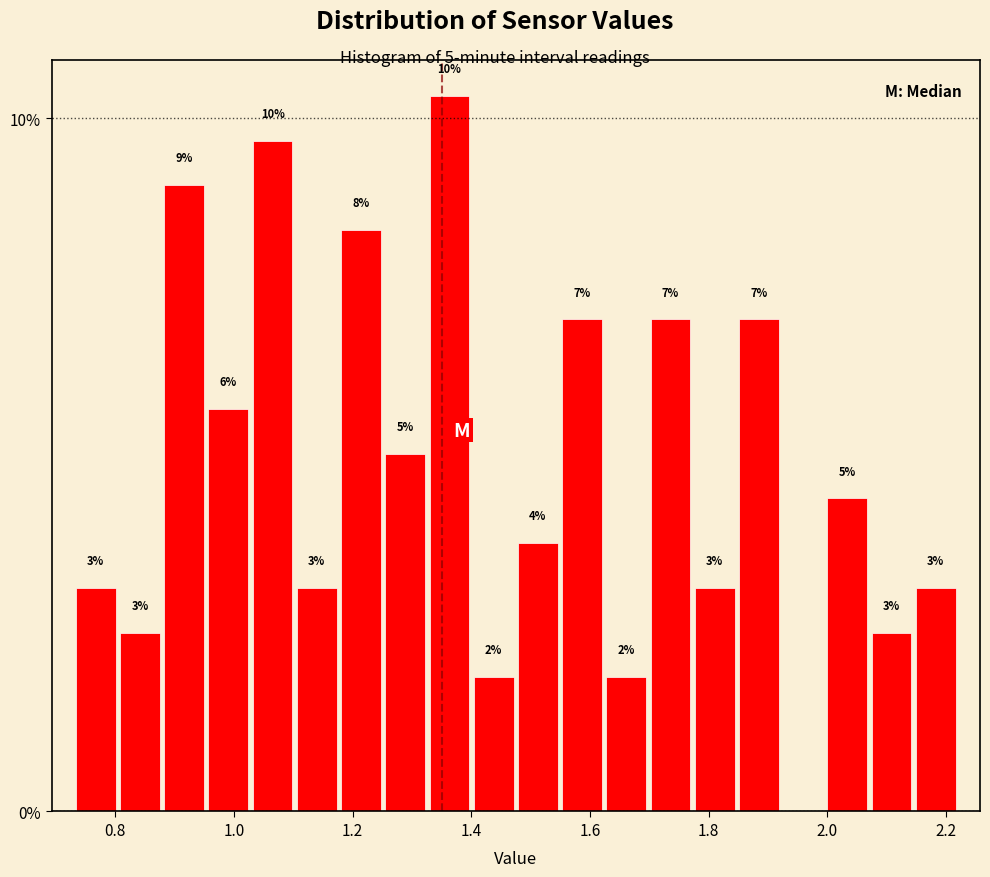

Around what value on the x-axis is the tallest bar? Give the approximate position of its centre, as read against the axis.

1.36